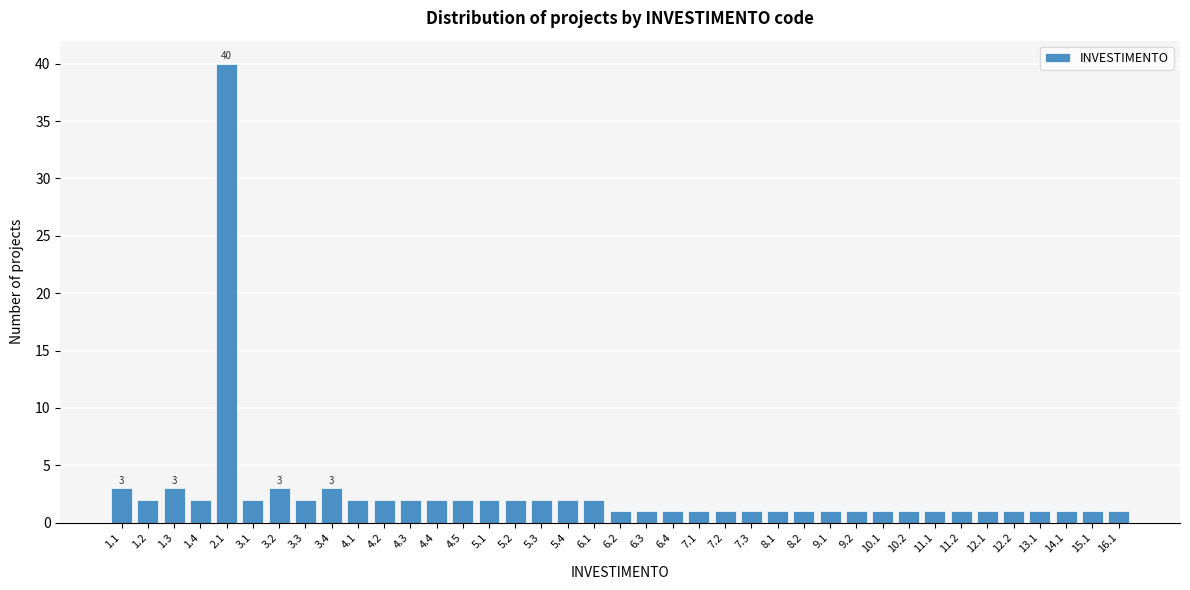

What is the label of the 24th bar from the right?

5.2